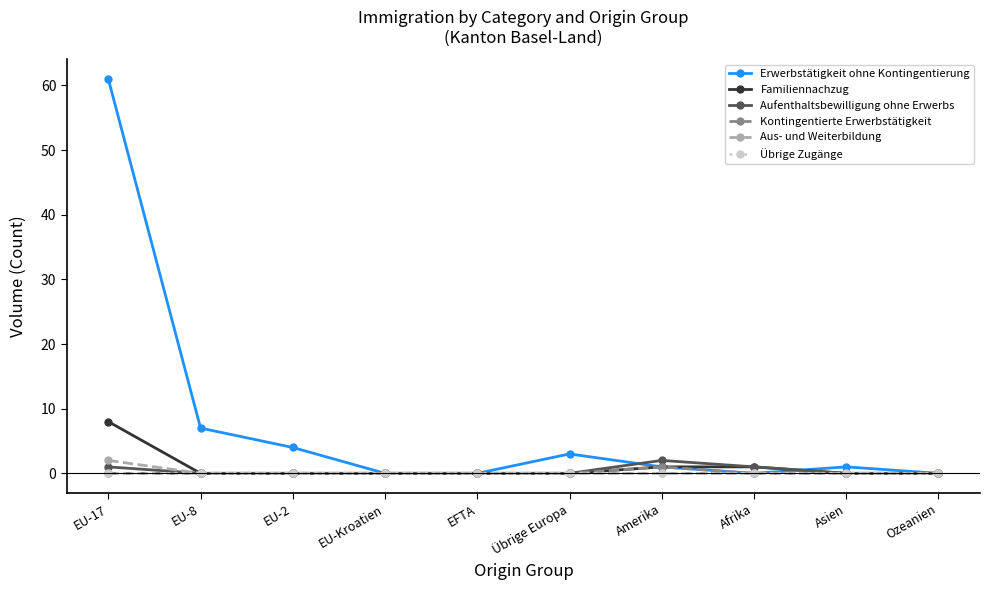

Which series has the largest range (max minus min)?

Erwerbstätigkeit ohne Kontingentierung